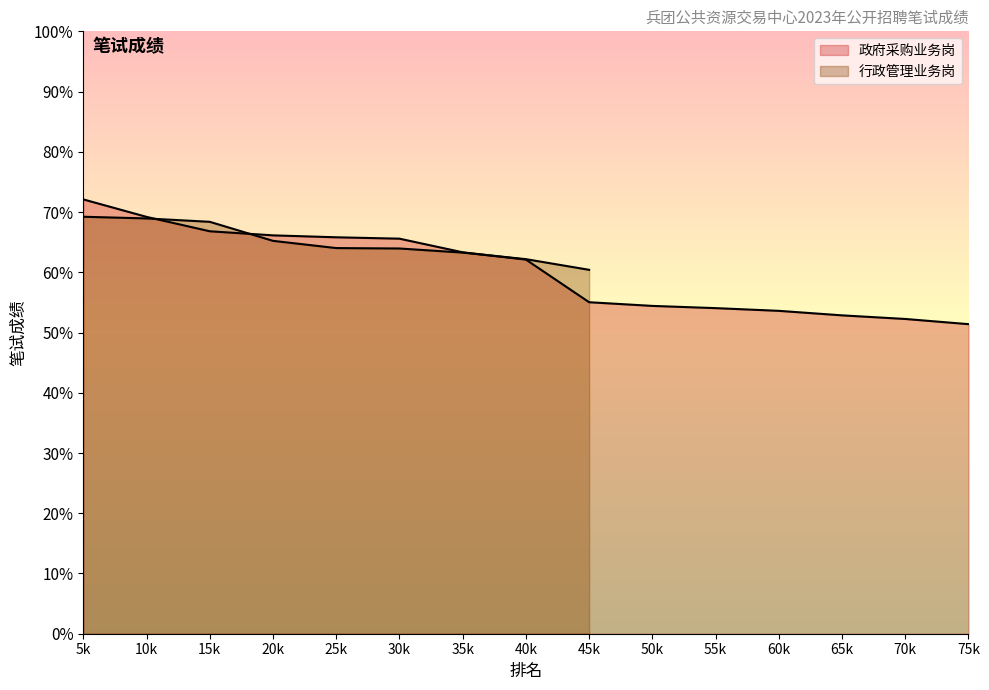

What is the value of the 14th point from the left?

52.2